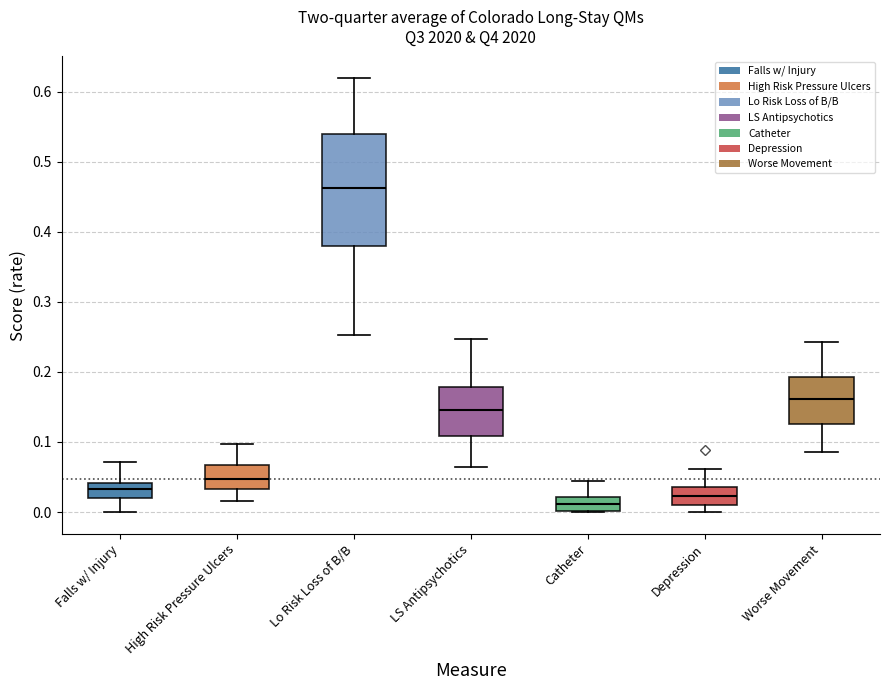

Which box's median line is the highest?

Lo Risk Loss of B/B